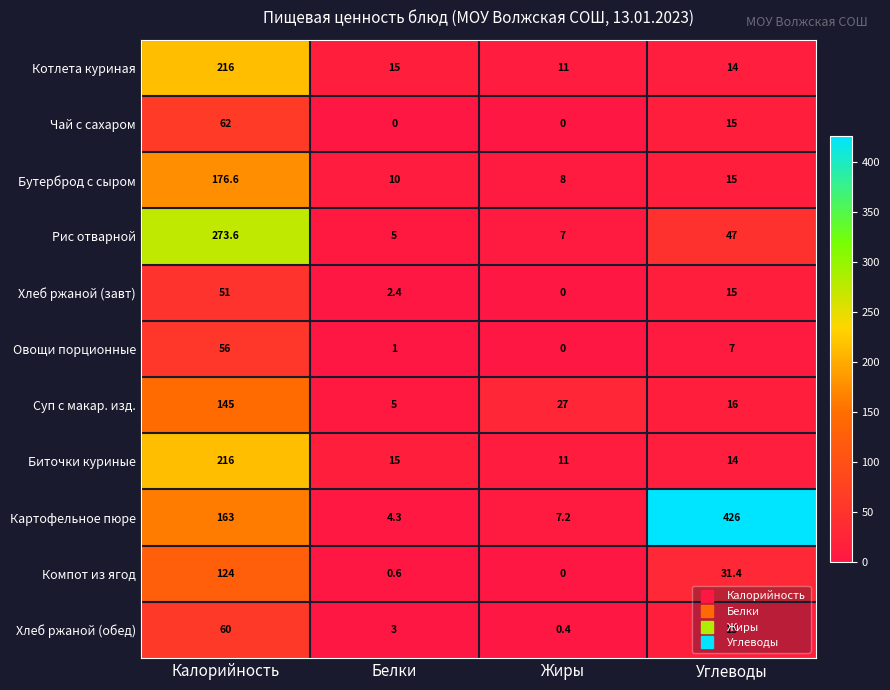

Which series has the largest total across all categories?

Картофельное пюре